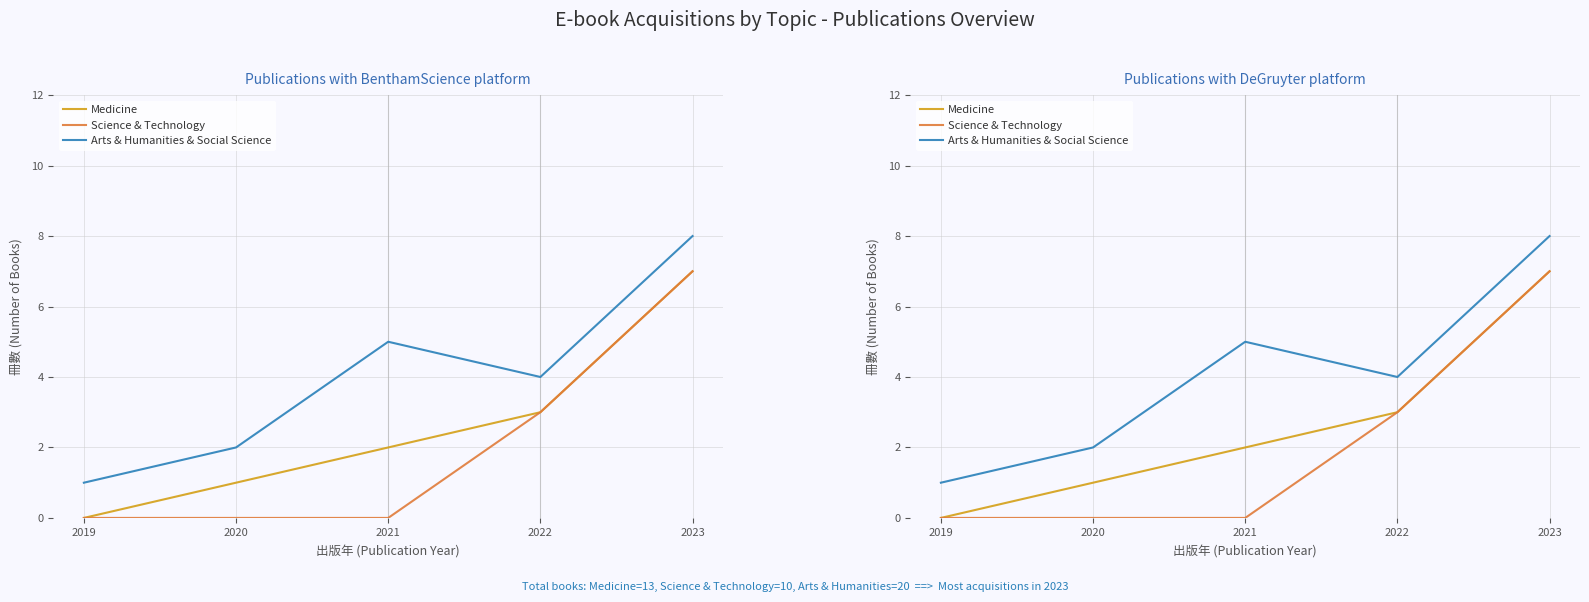

What is the average value of the Arts & Humanities & Social Science series?

4